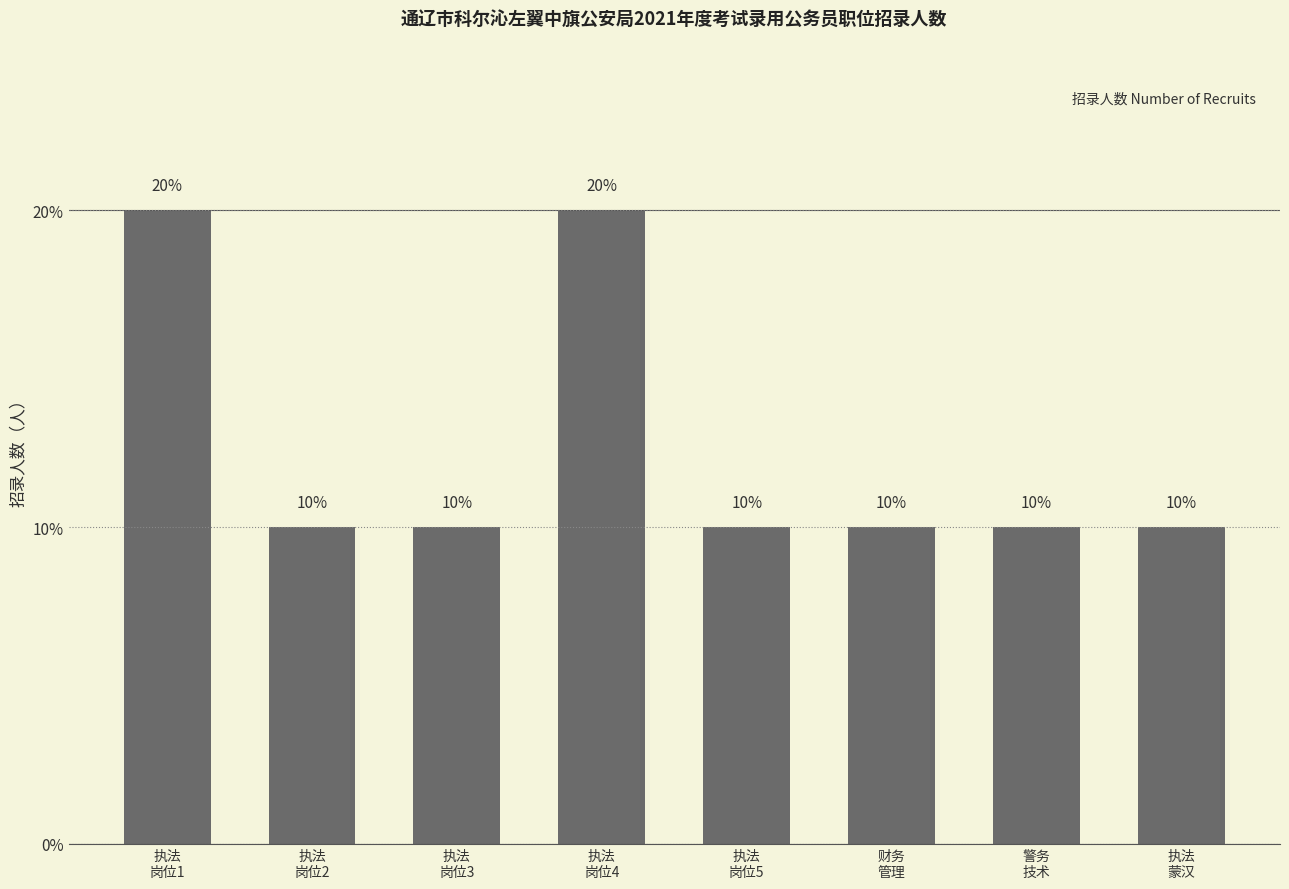

Approximately how many times larger is the value at 执法
岗位3 compared to 执法
蒙汉?

1.0